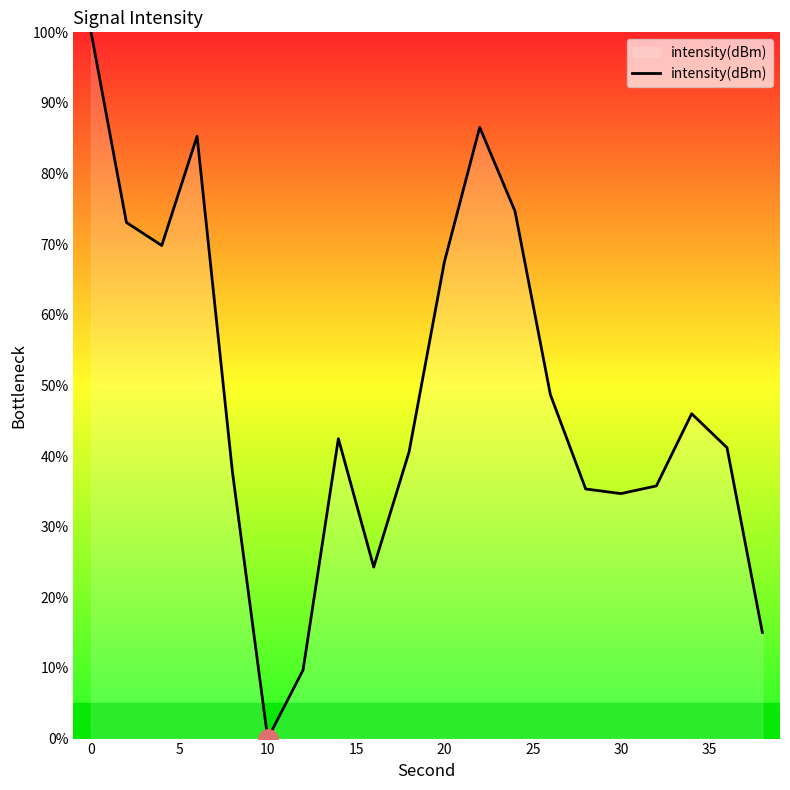

Is this an area chart (filled region under the line)?

Yes